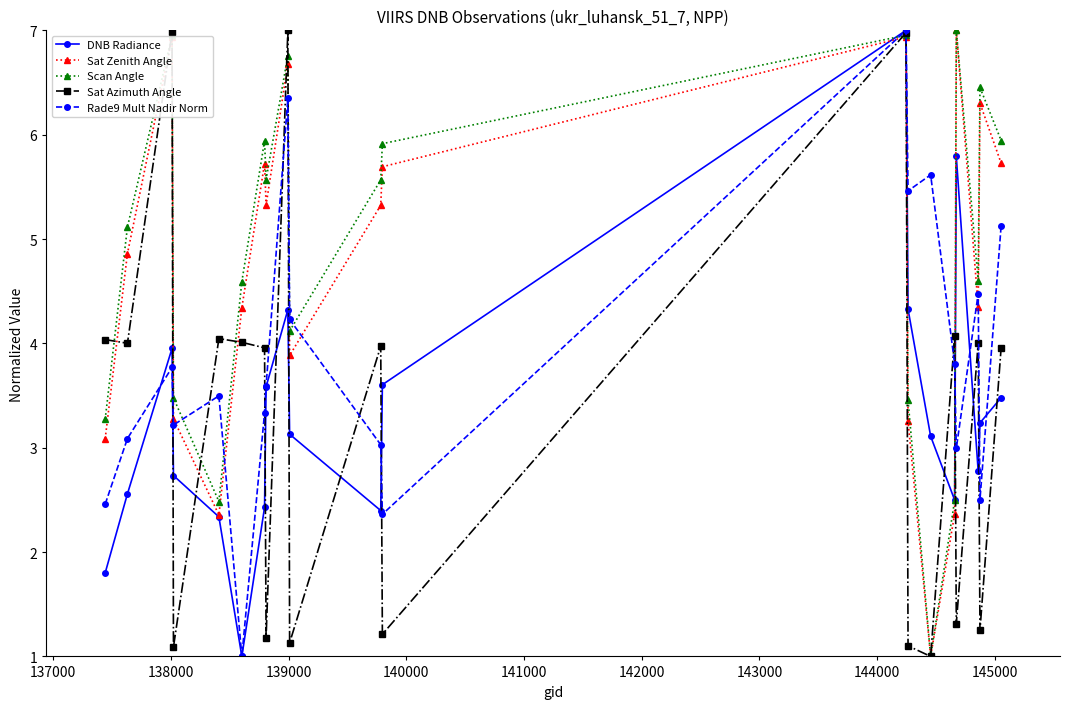

How many interior local peaks does the Sat Zenith Angle series have?

6